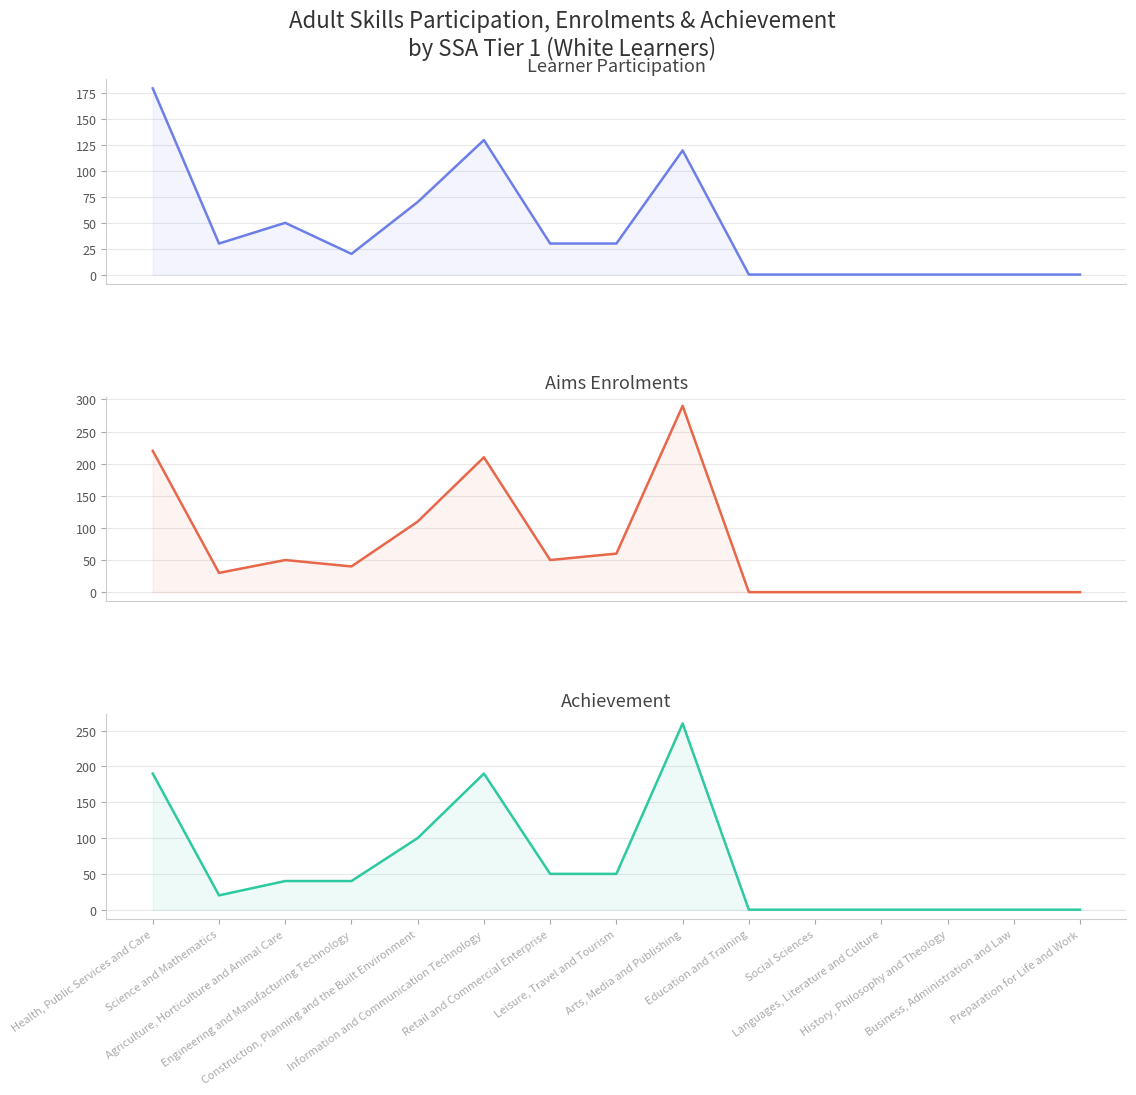

How many interior local valleys does the Learner Participation White series have?

2